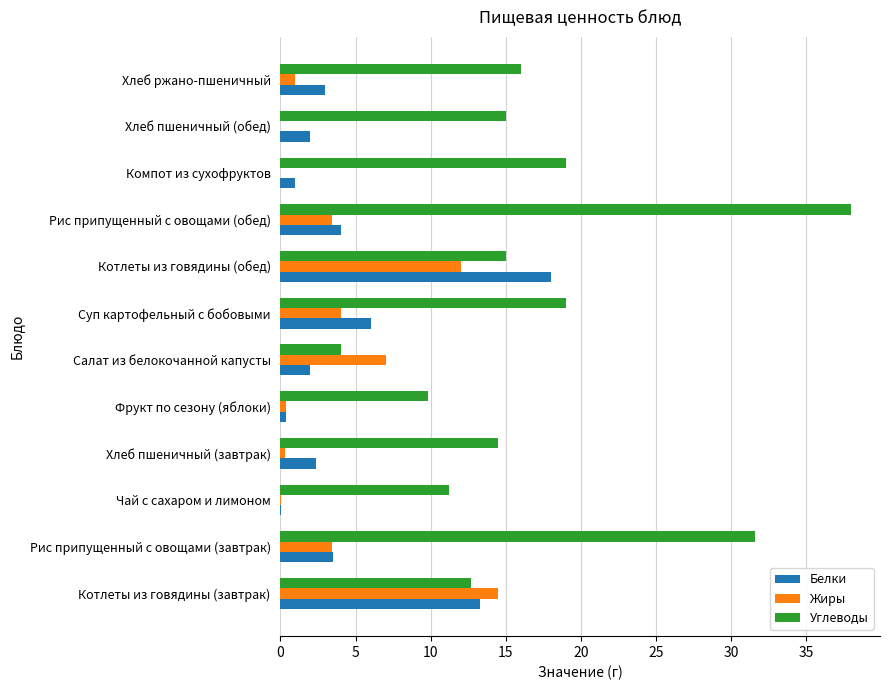

Which series has the largest range (max minus min)?

Углеводы